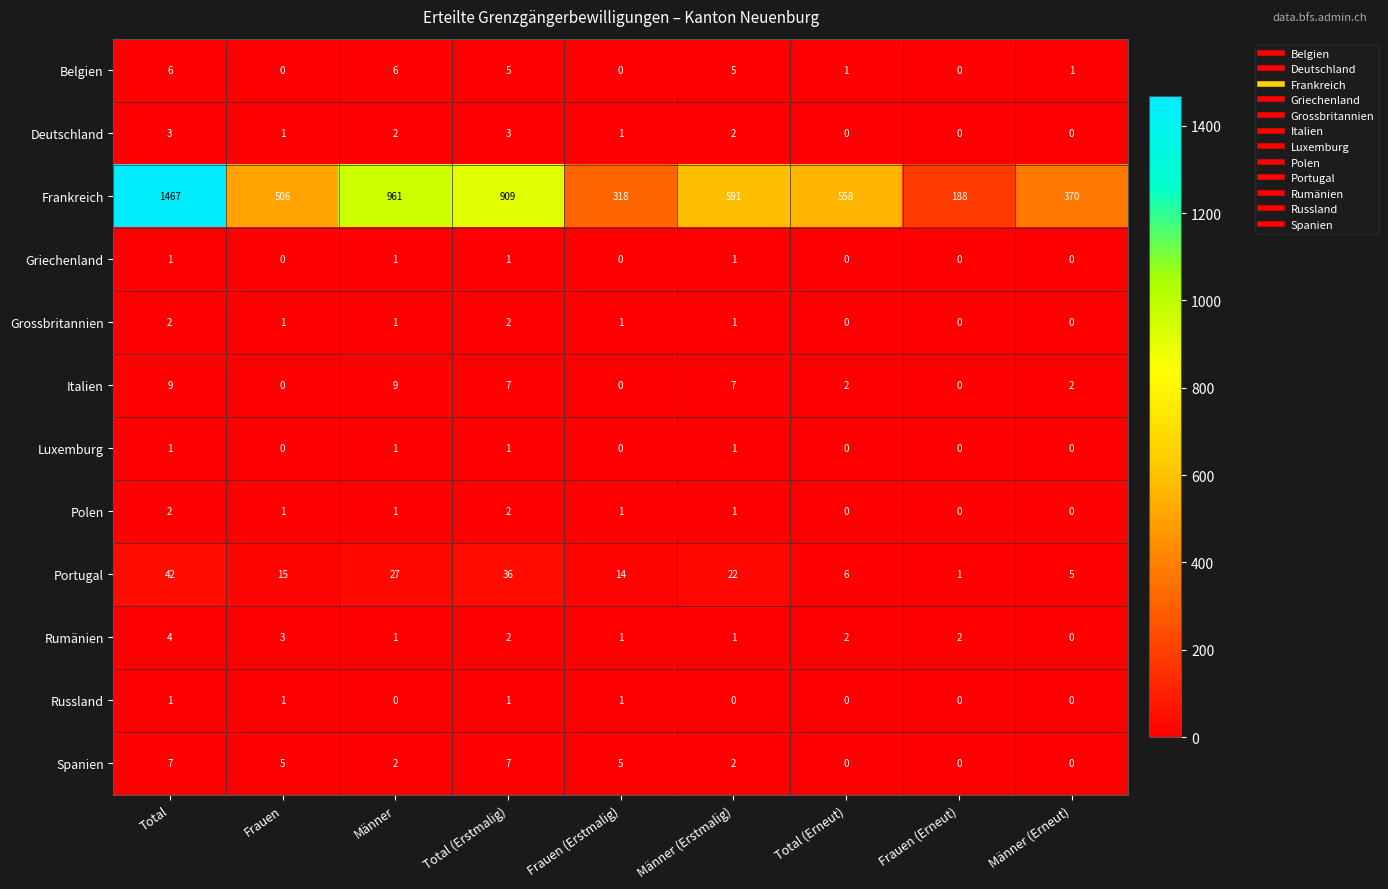

How many distinct data groups are displayed?

12